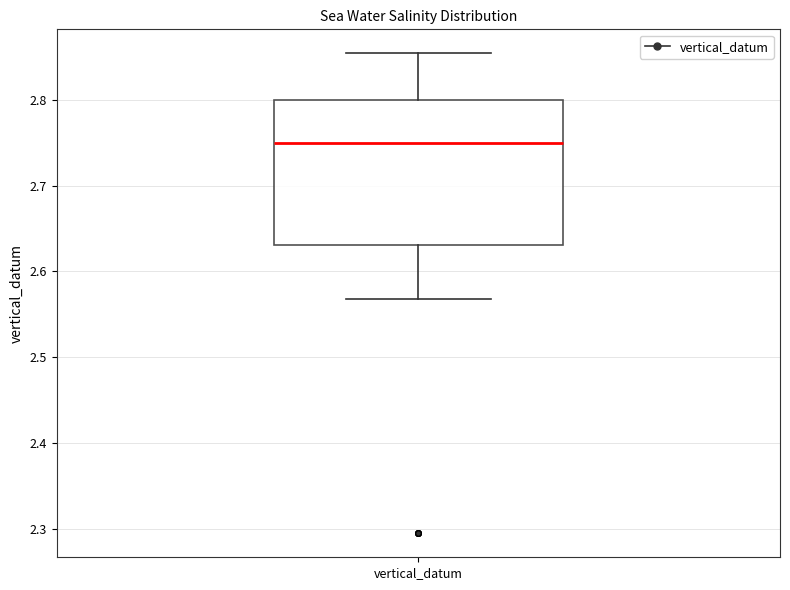

Where is the lower edge of the box for vertical_datum on the y-axis? The values are not printed on the chart, so give them approximately, as read against the axis.

2.63